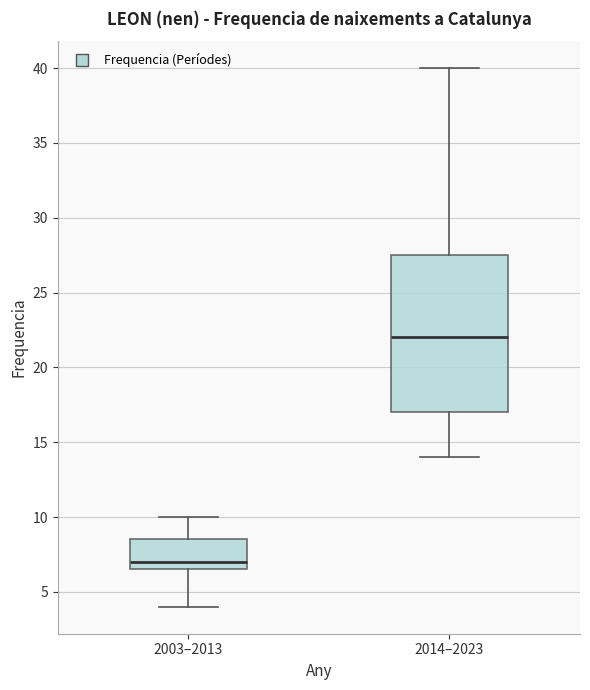

Reading left to right, read every box against the y-axis: the position of its median line, the range the box covers, and the ends of its whiskers. The values are not printed on the chart, so give them approximately, as read against the axis.

2003–2013: median 7.0, box 6.5 to 8.5, whiskers 4.0 to 10.0
2014–2023: median 22.0, box 17.0 to 27.5, whiskers 14.0 to 40.0